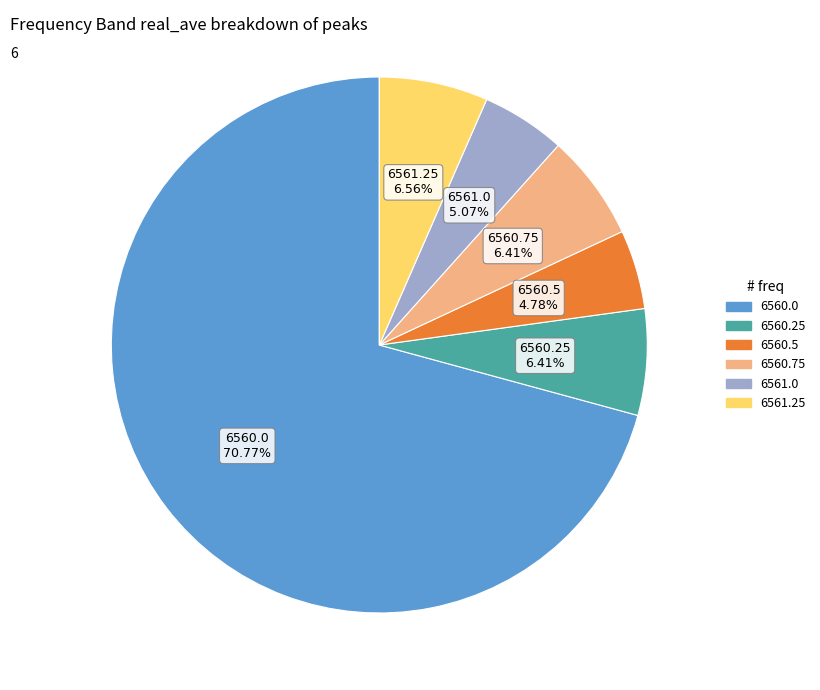

Does any single category account for the majority?

Yes